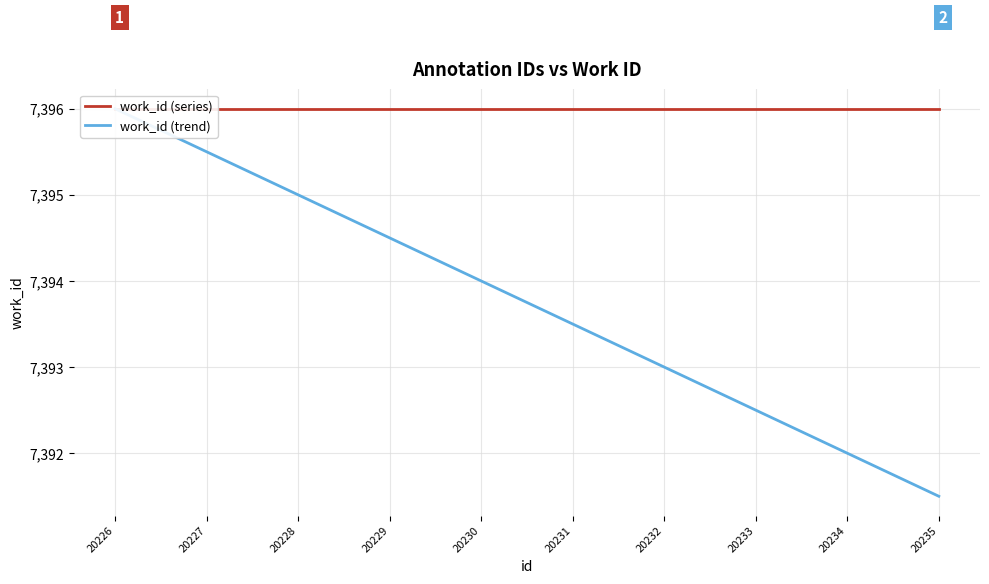

List the series in order of their peak value, highest first.

work_id (series), work_id (trend)